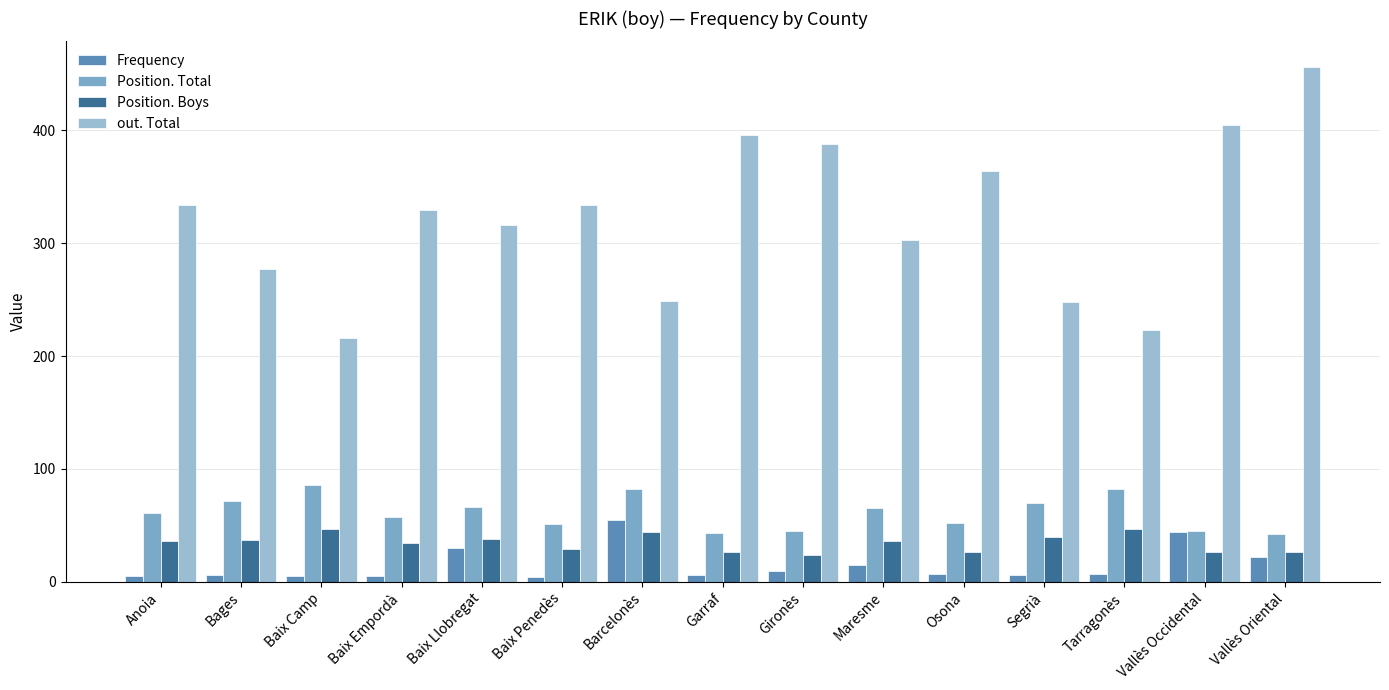

Which series has the widest spread of values?

out. Total